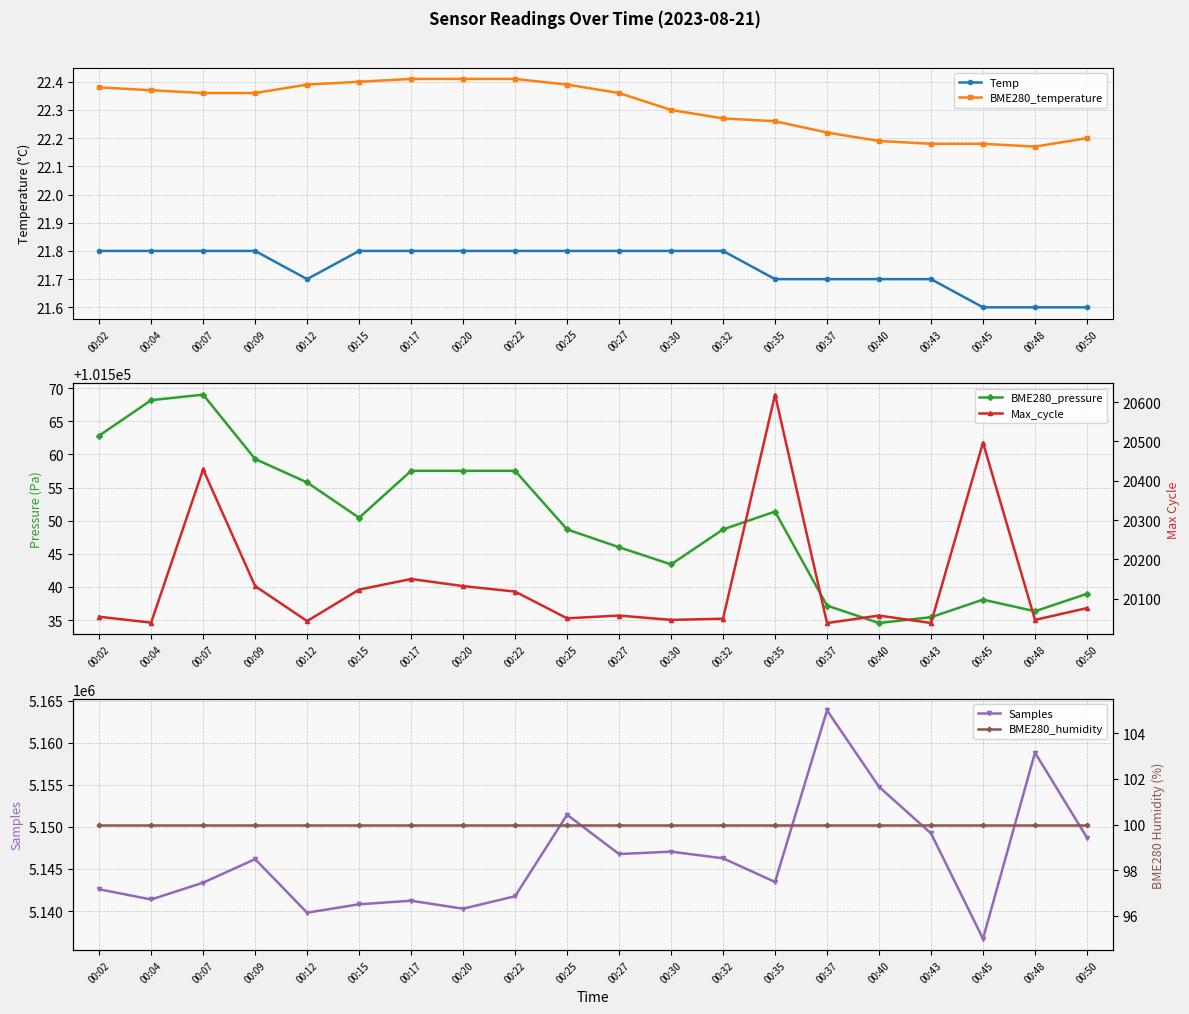

At which category is the sum across all series the highest?

00:37